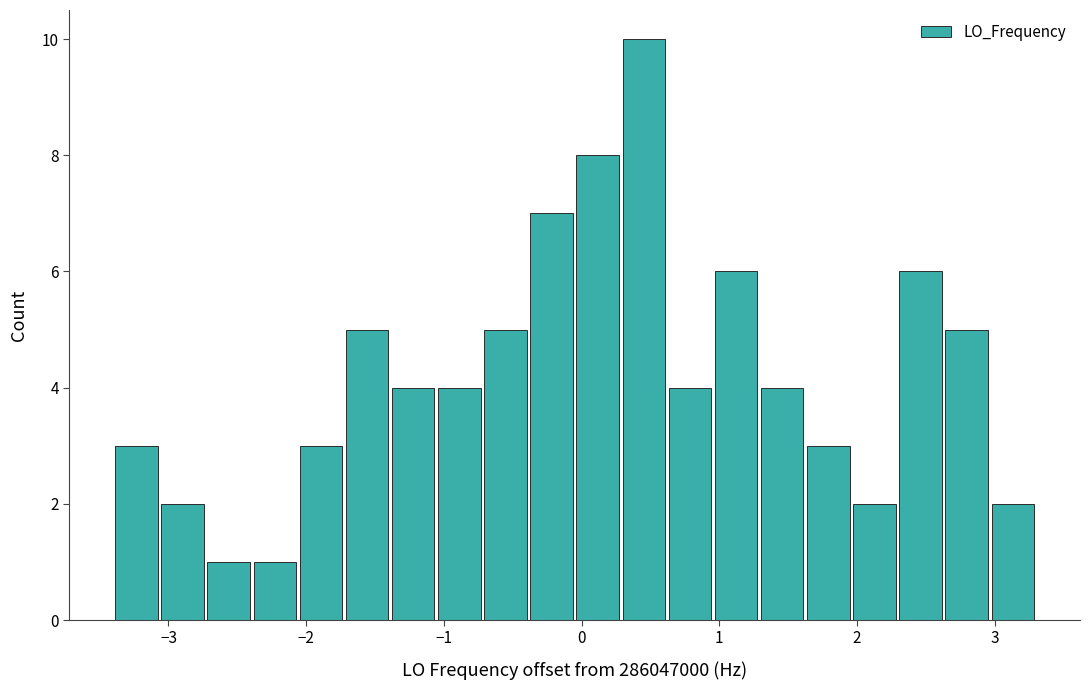

Around what value on the x-axis is the tallest bar? Give the approximate position of its centre, as read against the axis.

0.5